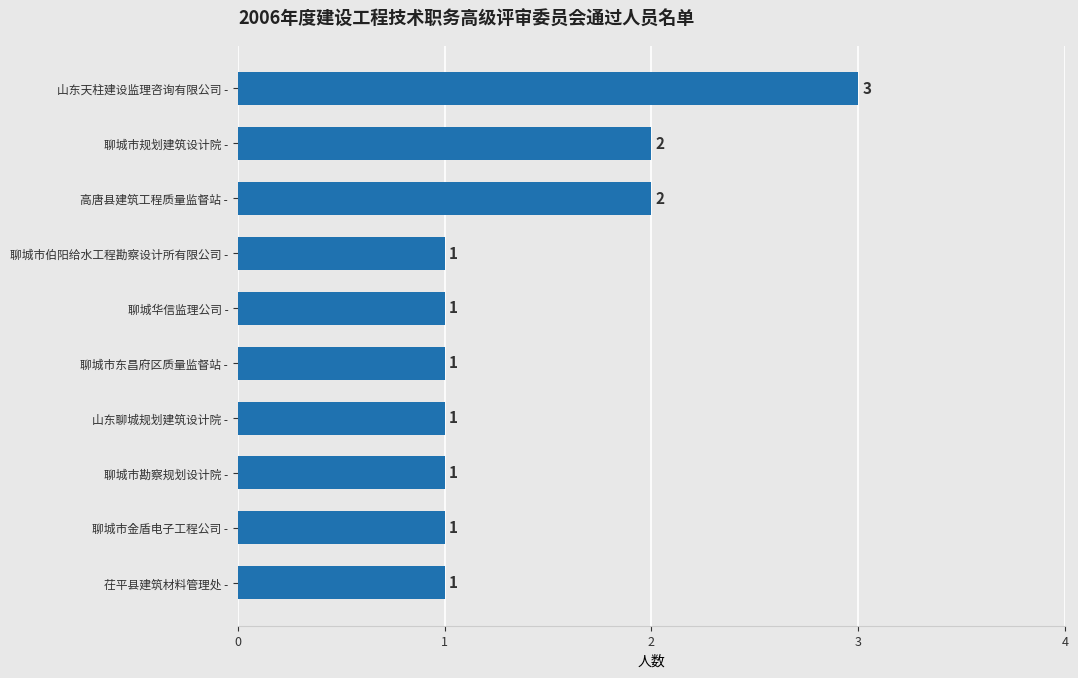

How many bars are there in total?

10